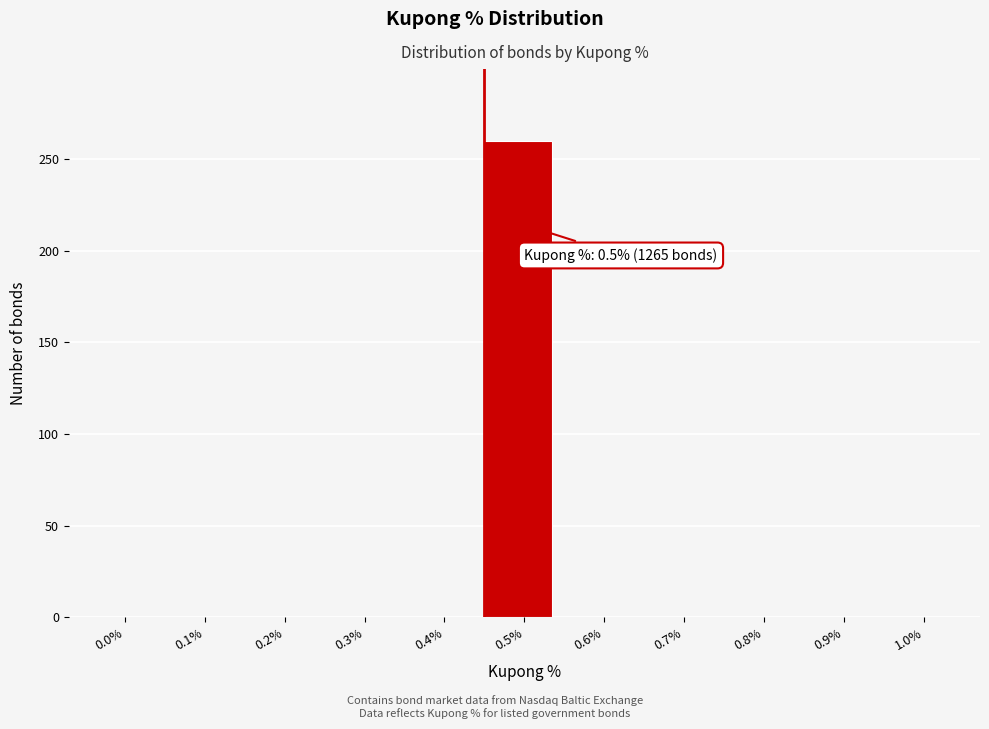

Reading left to right, transcribe all the data shown in this chart.

0.0%=0	0.1%=0	0.2%=0	0.3%=0	0.4%=0	0.5%=260	0.6%=0	0.7%=0	0.8%=0	0.9%=0	1.0%=0